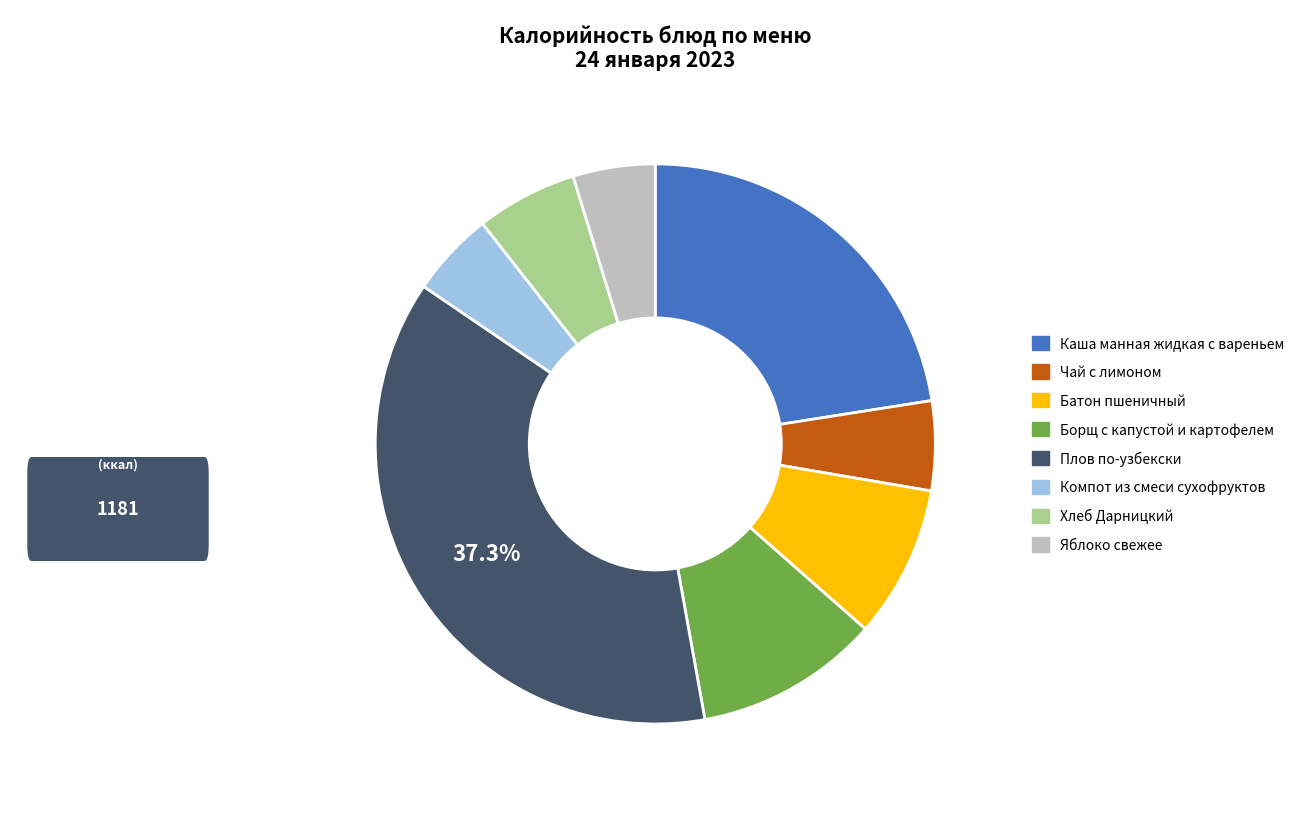

Which slice is the largest?

Плов по-узбекски